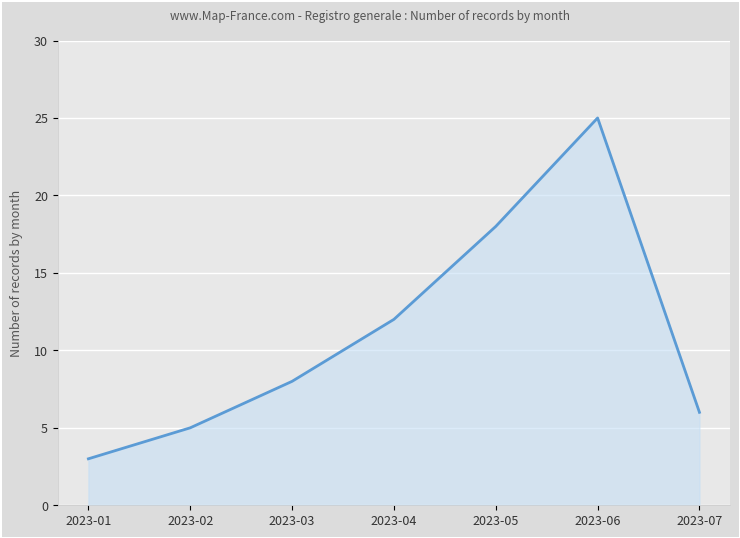

True or false: there are more than 1 points higher than both neighbors.

False